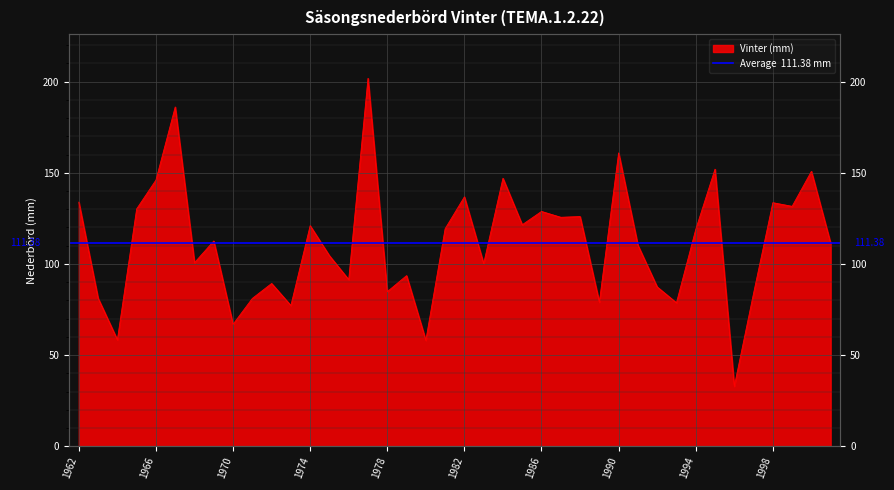

Which category has the highest value across all series?

1977